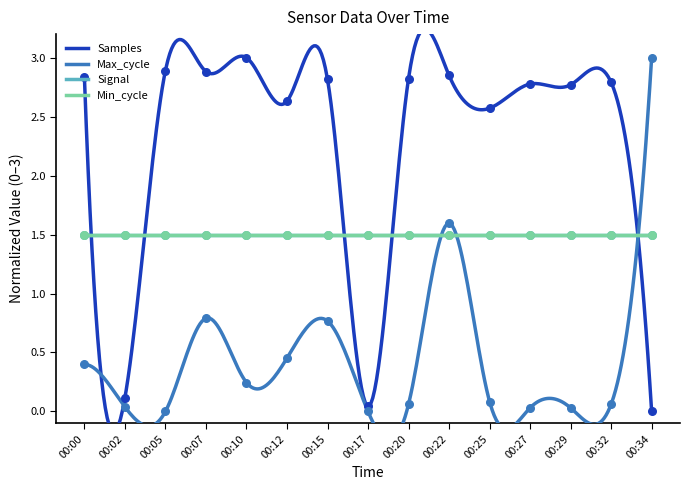

Which series contains the highest Y value?

Samples